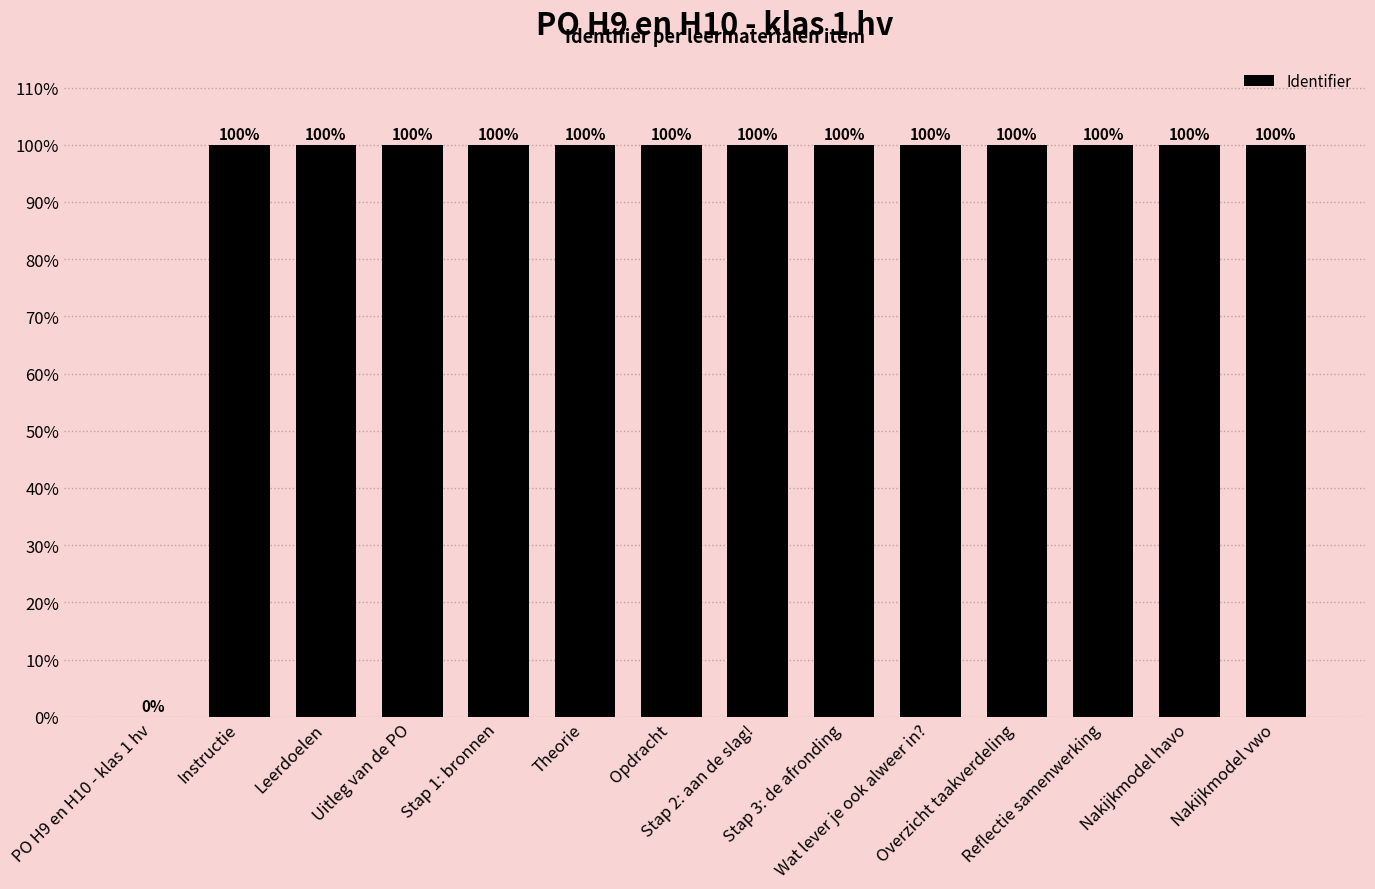

What is the average value?

92.9